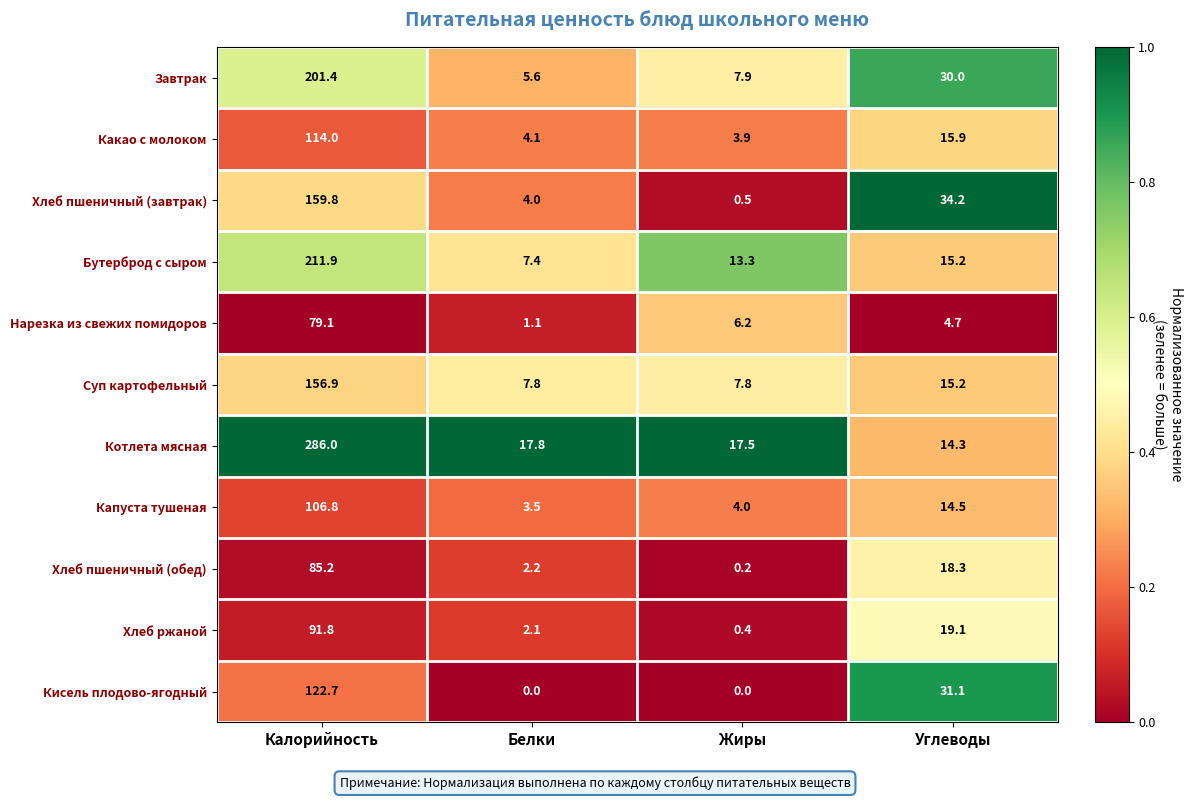

What value does the Какао с молоком series have at Жиры?

3.9